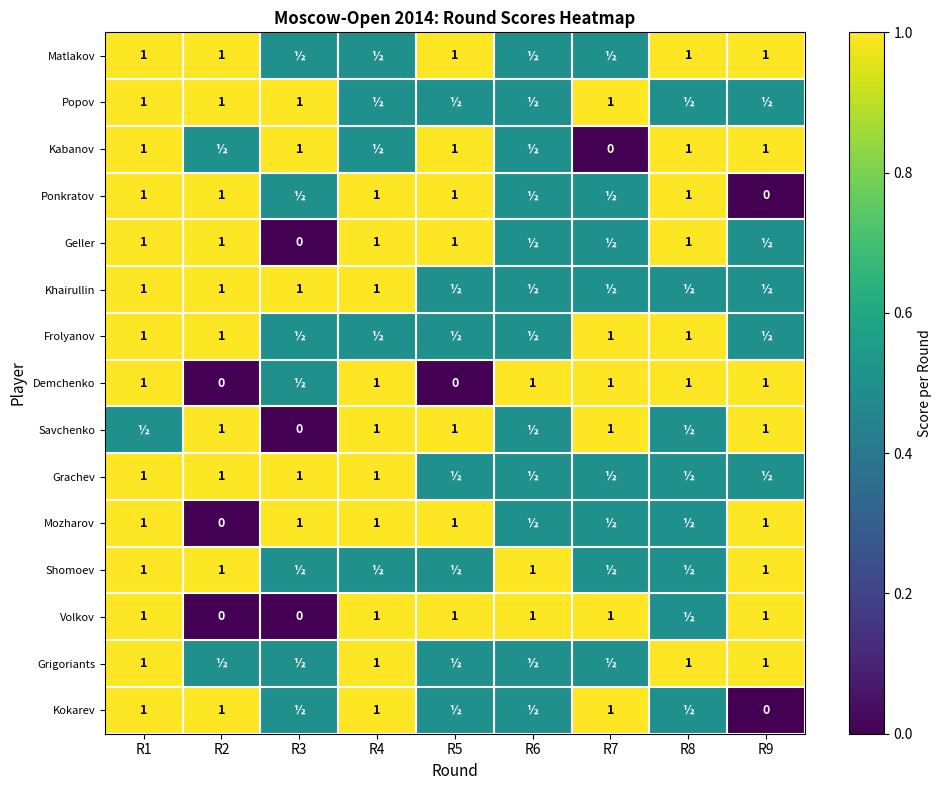

What is the sum of the Popov values at R2 and R7?

2.0